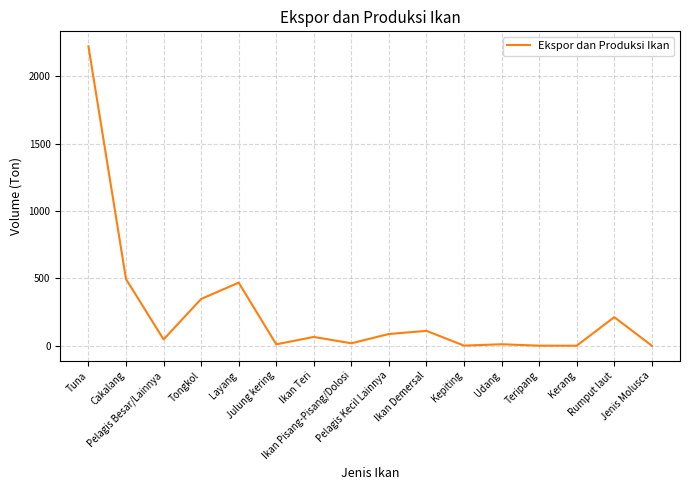

What is the difference between the maximum and minimum values?

2223.0